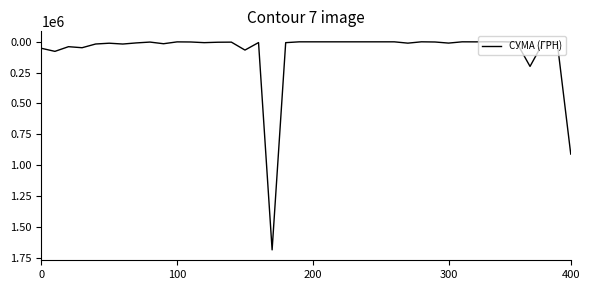

What is the maximum value shown in the chart?

1685843.0